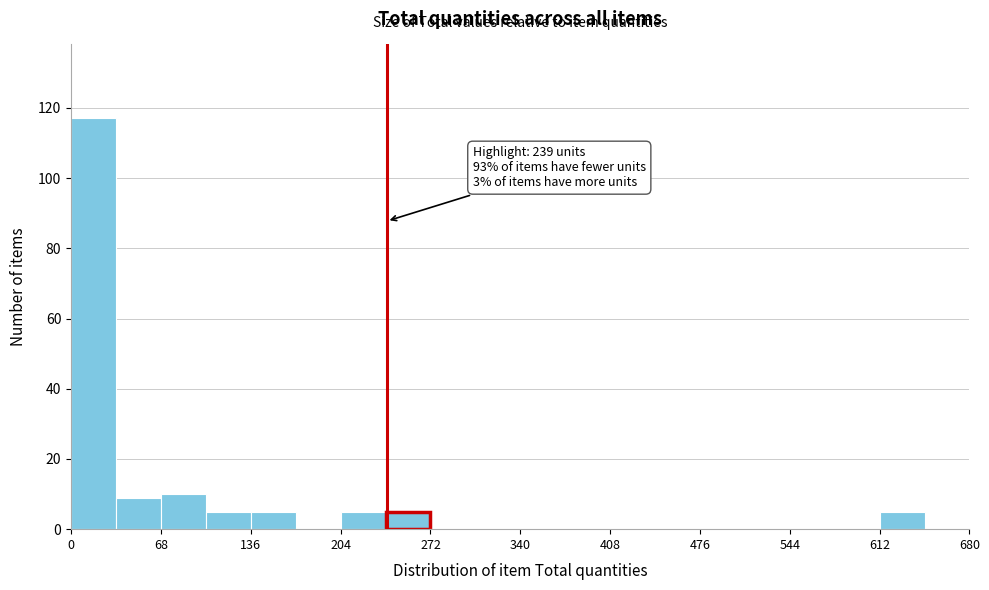

Around what value on the x-axis is the tallest bar? Give the approximate position of its centre, as read against the axis.

20